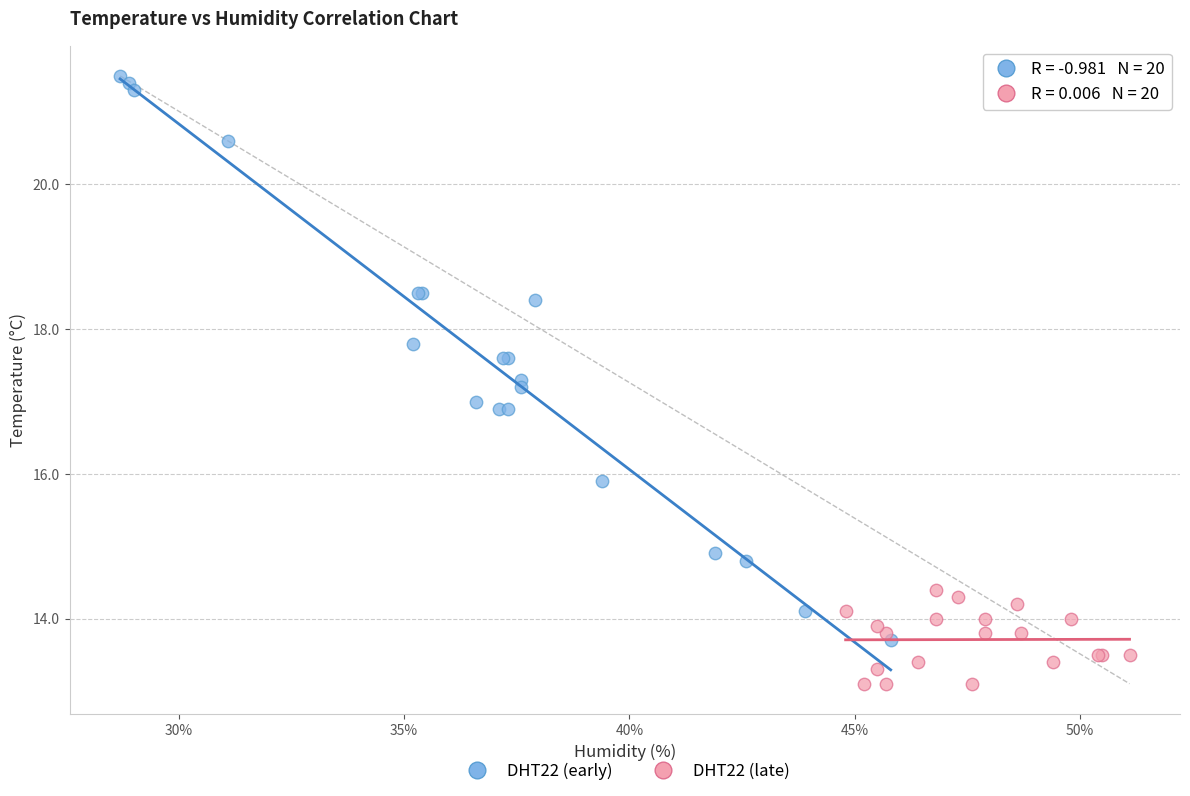

Which series contains the highest Y value?

DHT22 (early)